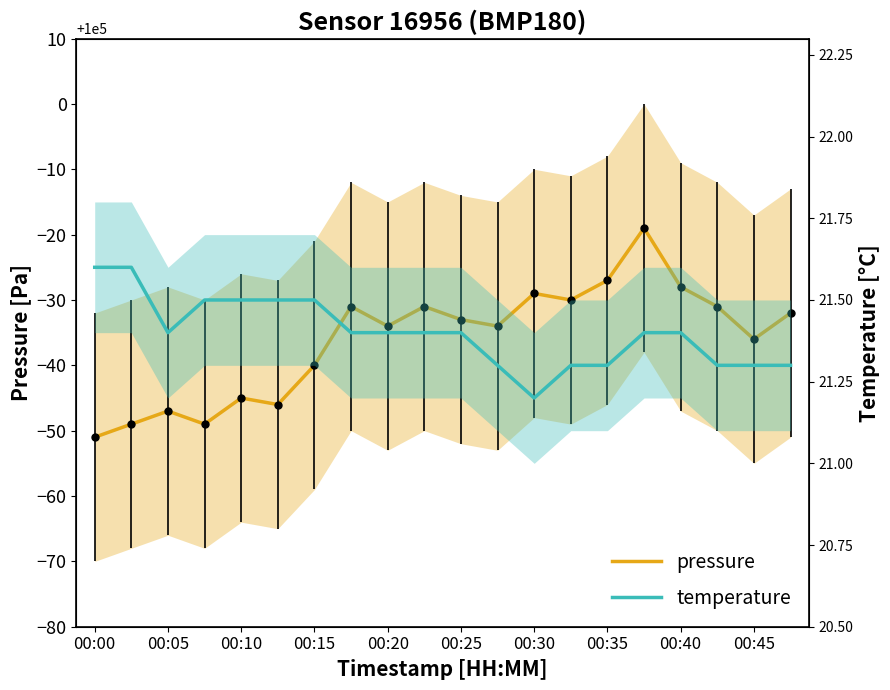

Rank the categories by pressure value from highest to lowest.

15, 14, 16, 12, 13, 00:35, 00:45, 17, 19, 10, 00:40, 11, 18, 00:30, 00:20, 00:25, 00:10, 00:05, 00:15, 00:00